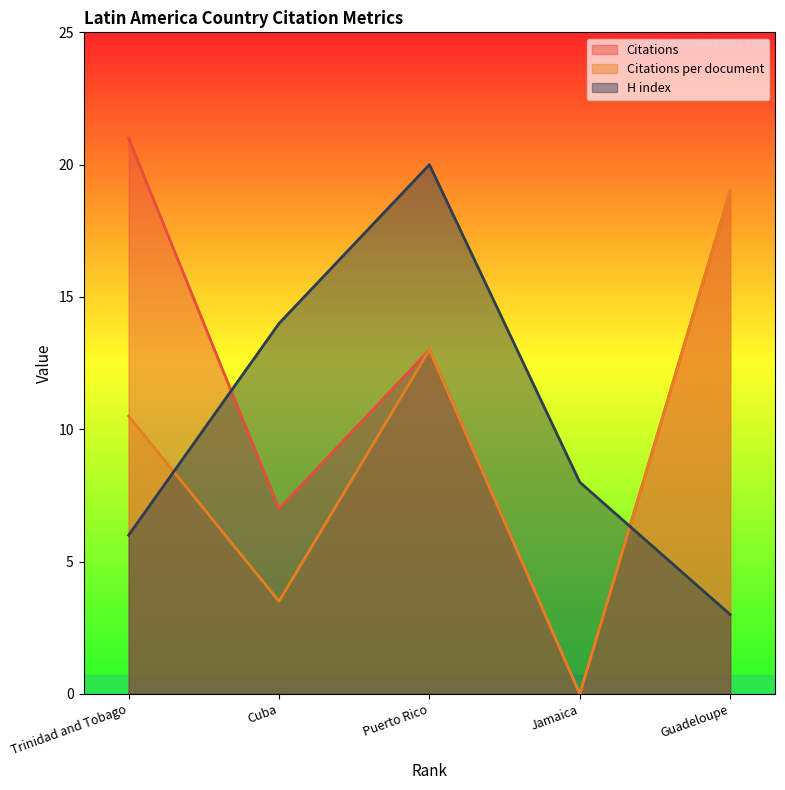

Which has a higher value, Jamaica or Trinidad and Tobago?

Trinidad and Tobago